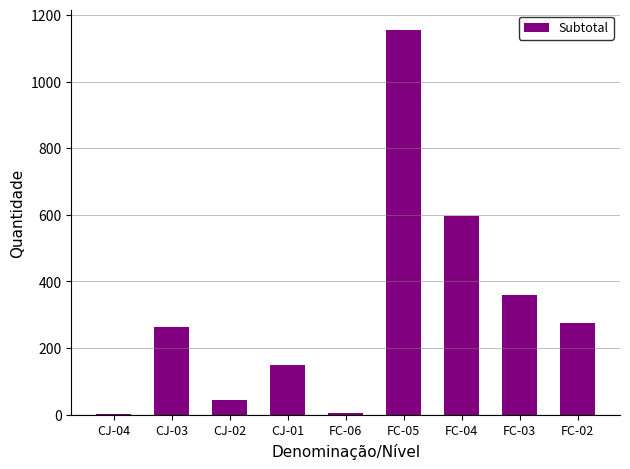

What is the sum of all values?

2848